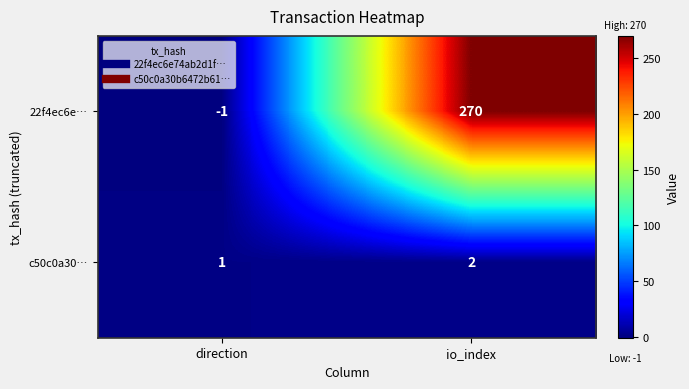

What is the difference between the maximum and minimum values in the 22f4ec6e… series?

271